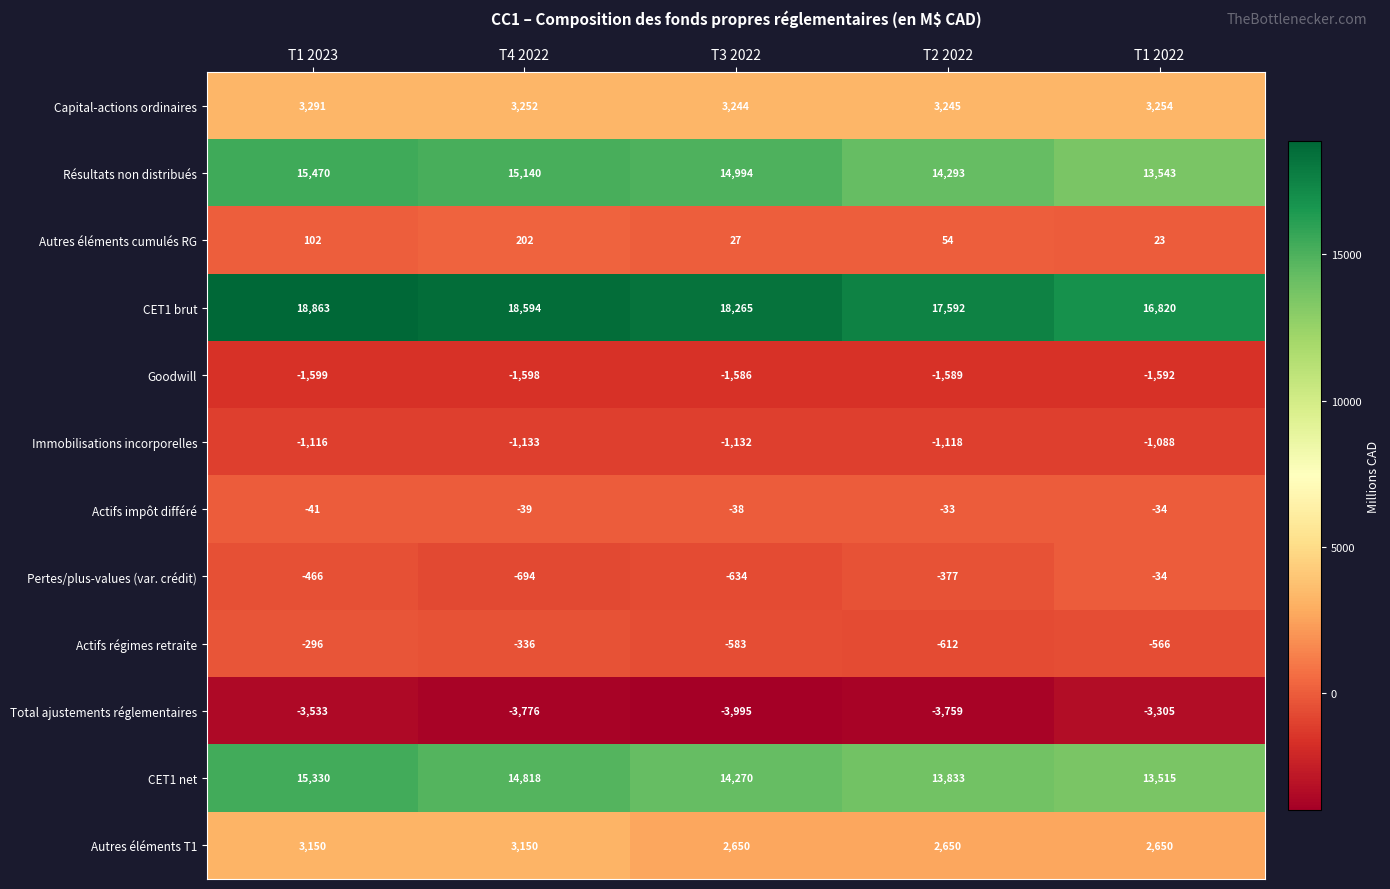

What is the total value across all series at T3 2022?

45482